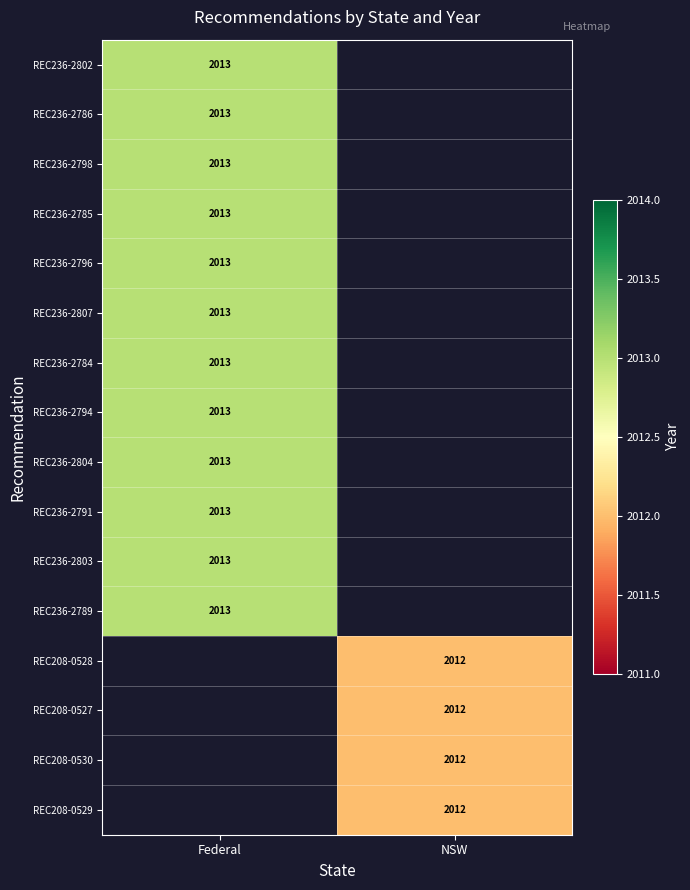

The REC208-0530 series shows 770 at NSW. True or false?

False